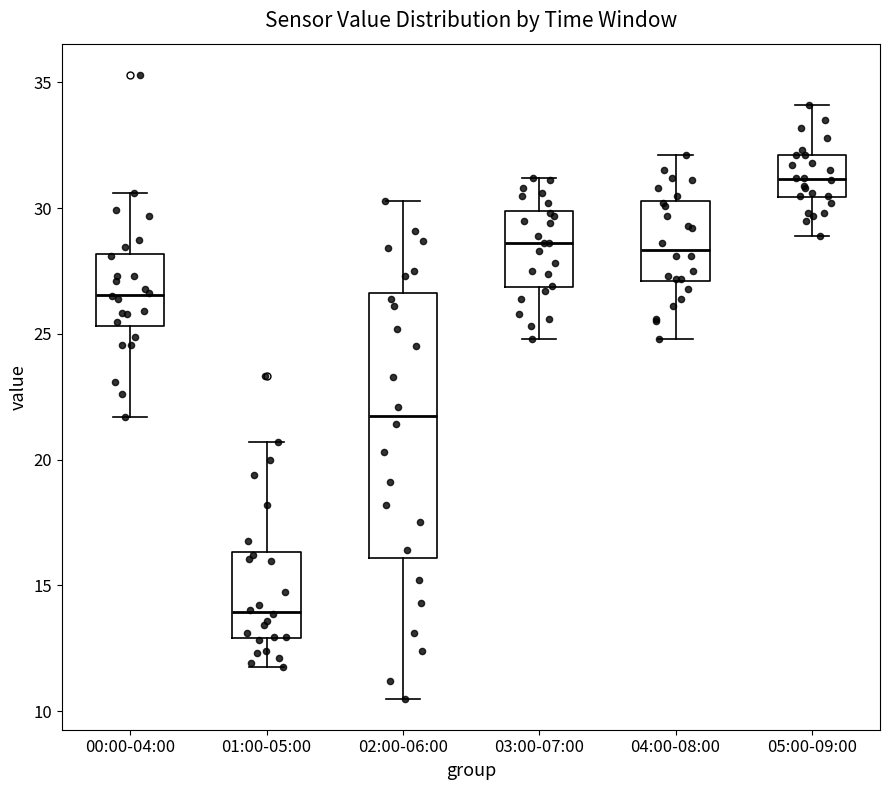

Where does the upper whisker of the box for 02:00-06:00 end on the y-axis? The values are not printed on the chart, so give them approximately, as read against the axis.

30.5